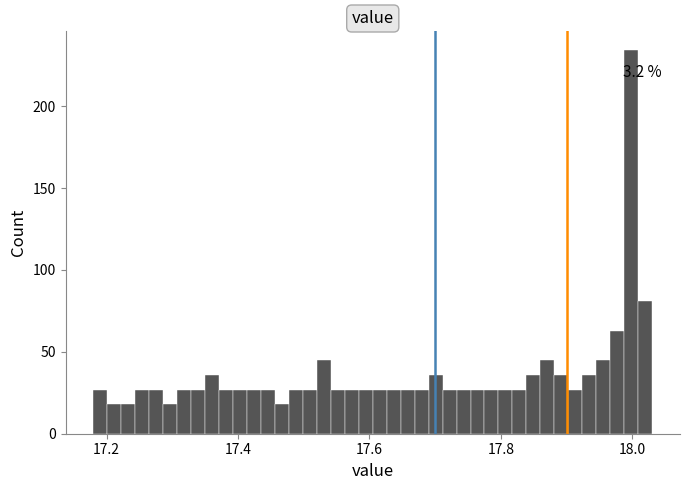

Read against the x-axis, roughly where is the centre of the tallest bar?

18.00